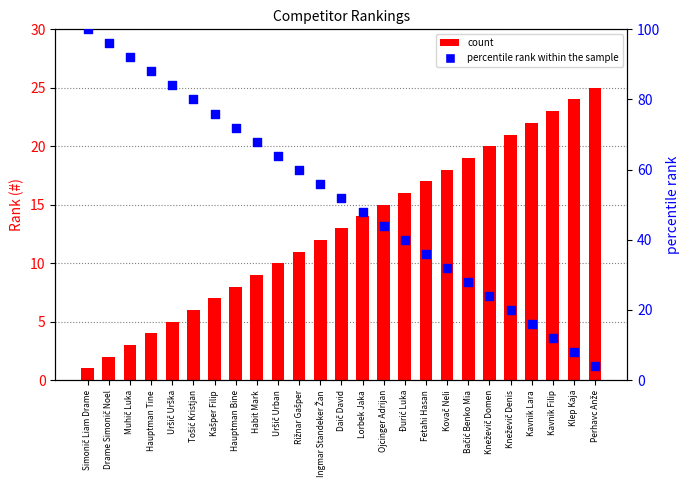

Which series reaches the maximum Y coordinate?

percentile rank within the sample